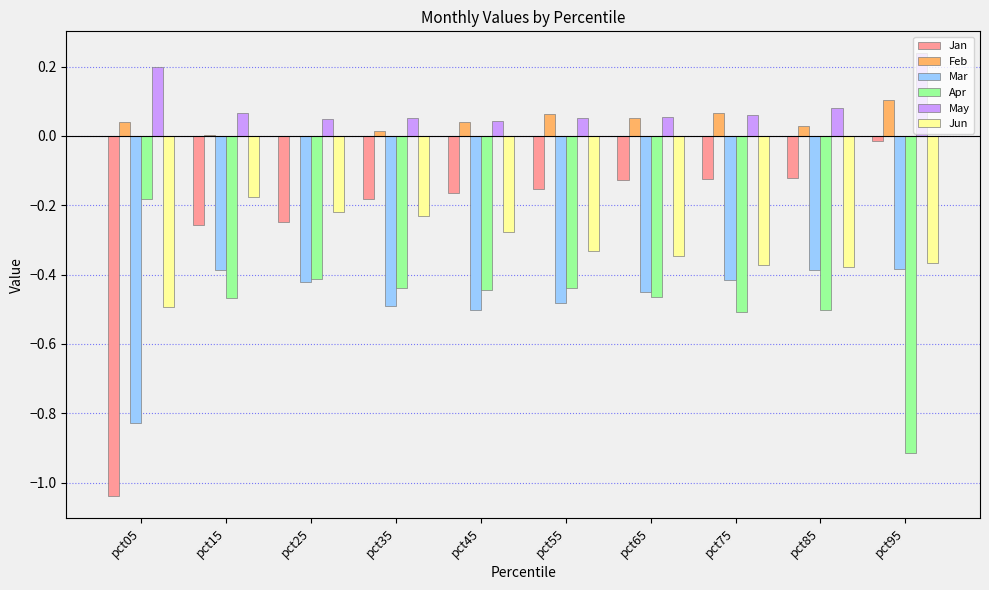

What is the total value across all series at pct65?

-1.3